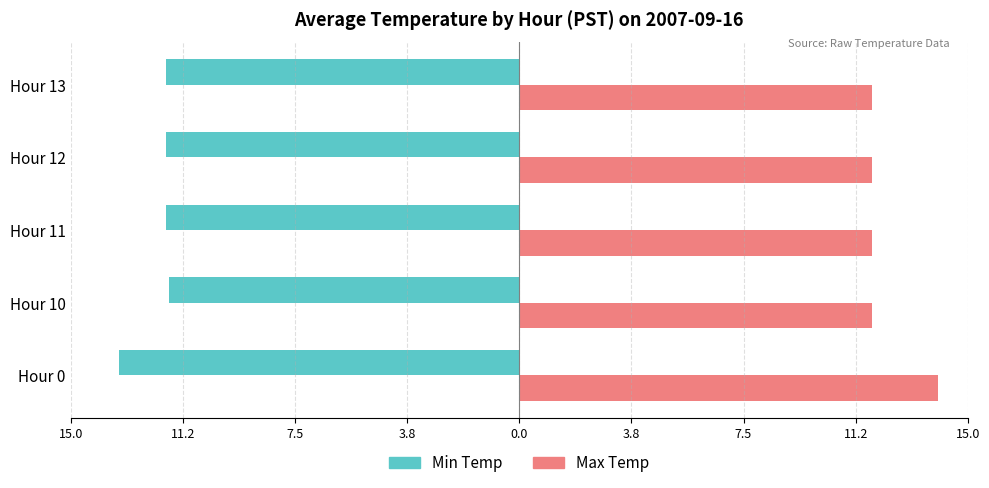

Reading left to right, list all the values displayed in this chart.

Min Temp: -13.4	-11.7	-11.8	-11.8	-11.8
Max Temp: 14.0	11.8	11.8	11.8	11.8